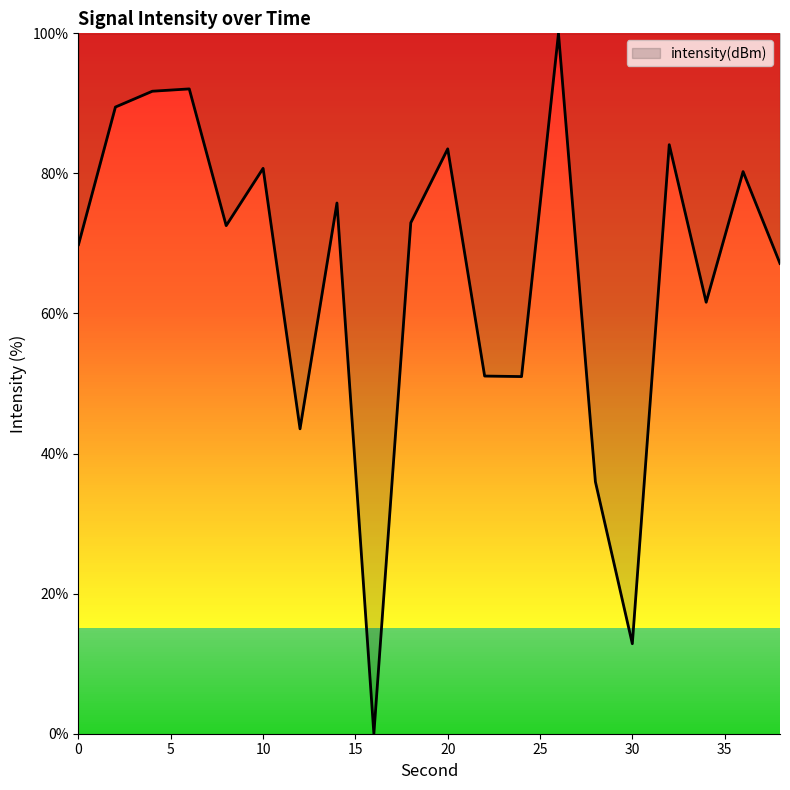

What is the difference between the maximum and minimum values?

100.0